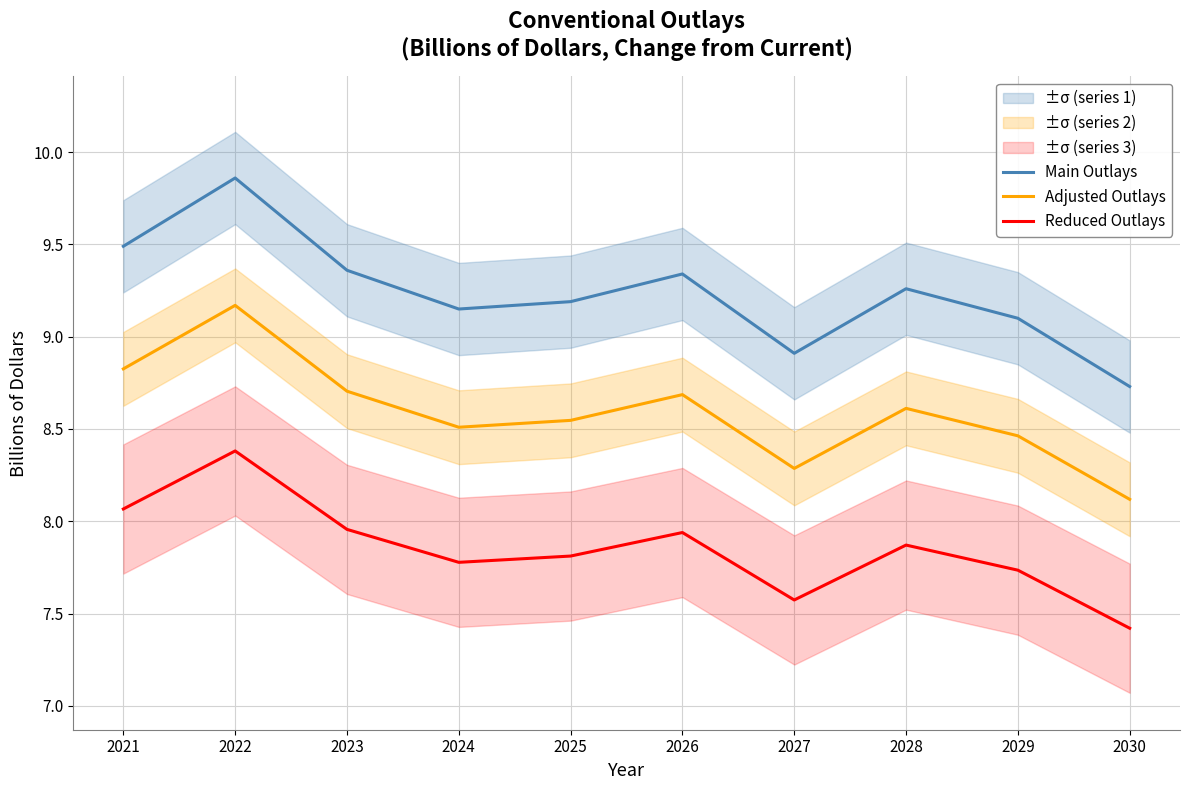

How many interior local valleys does the Main Outlays series have?

2